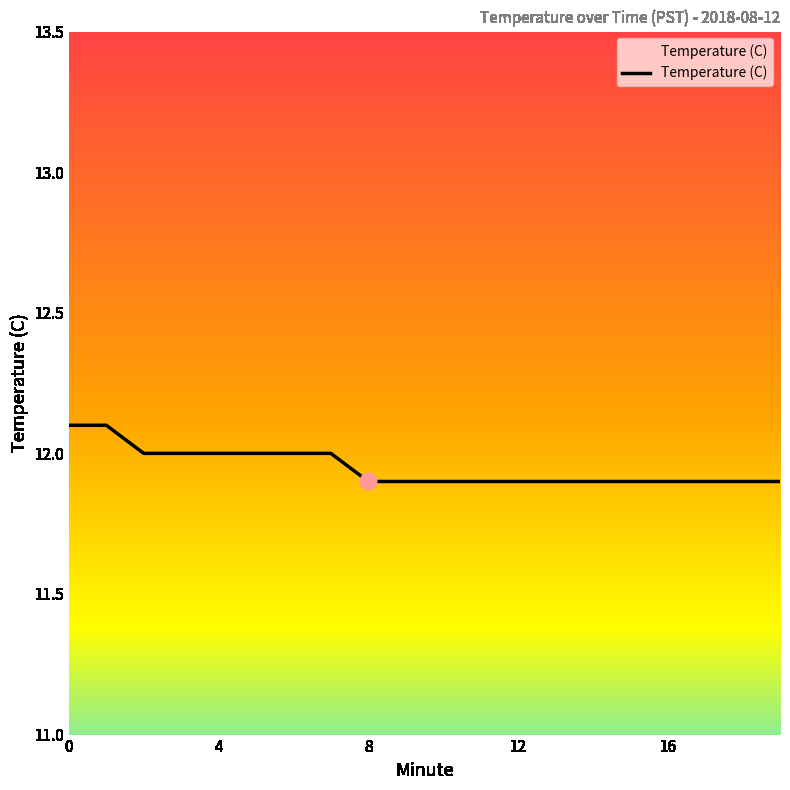

What is the maximum value shown in the chart?

12.1